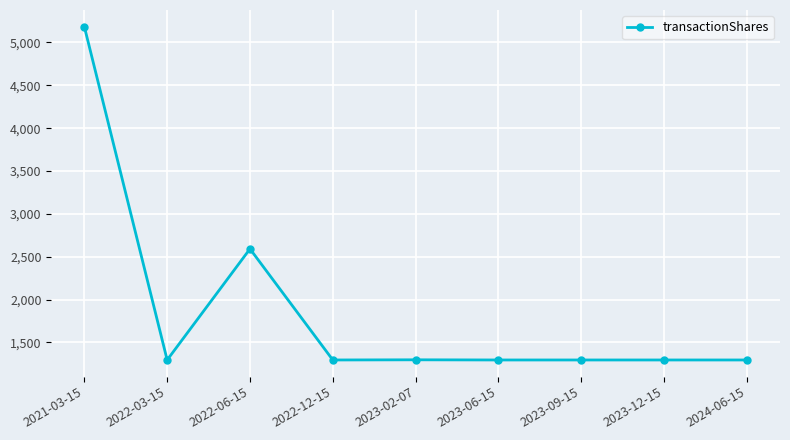

What is the label of the 8th point from the right?

2022-03-15